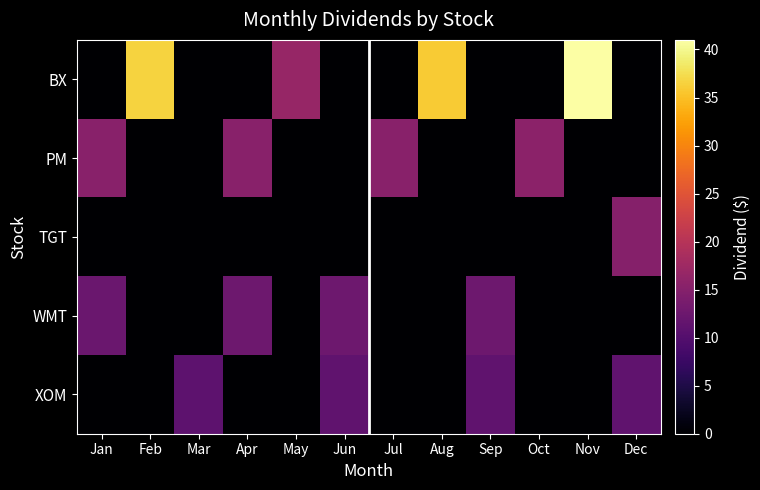

Count the number of categories in the chart.

12